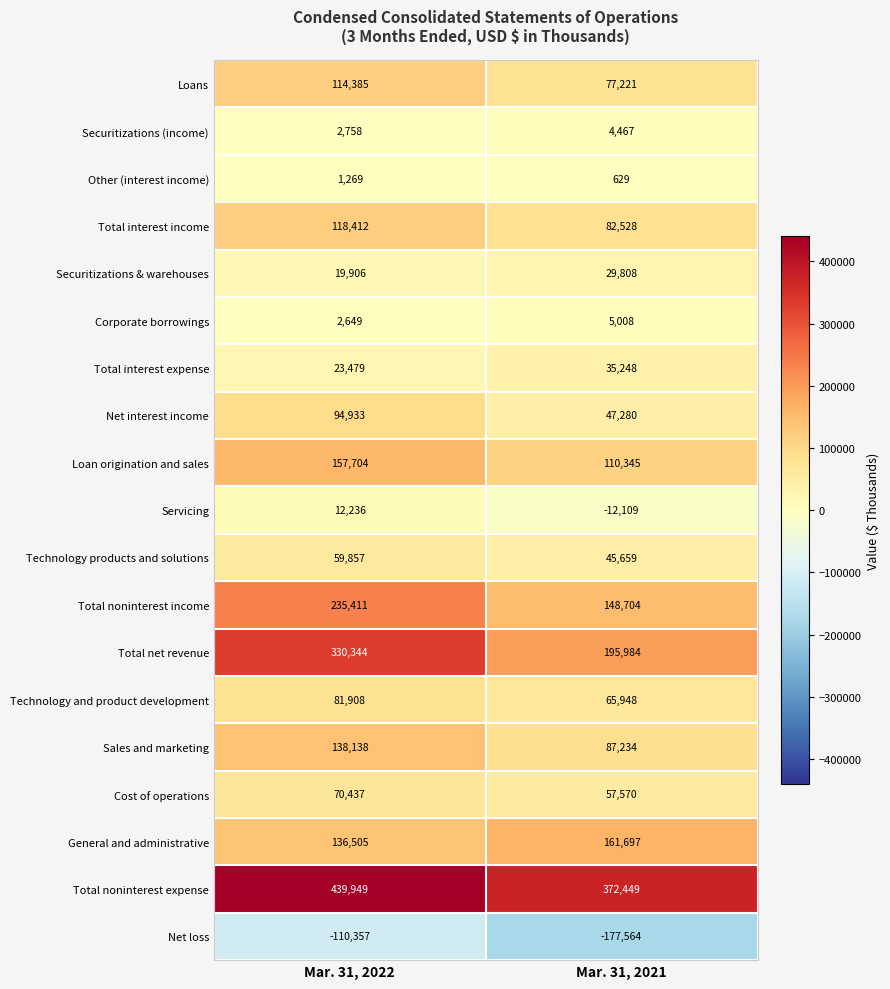

True or false: Loan origination and sales has a value of 51258 at Mar. 31, 2022.

False